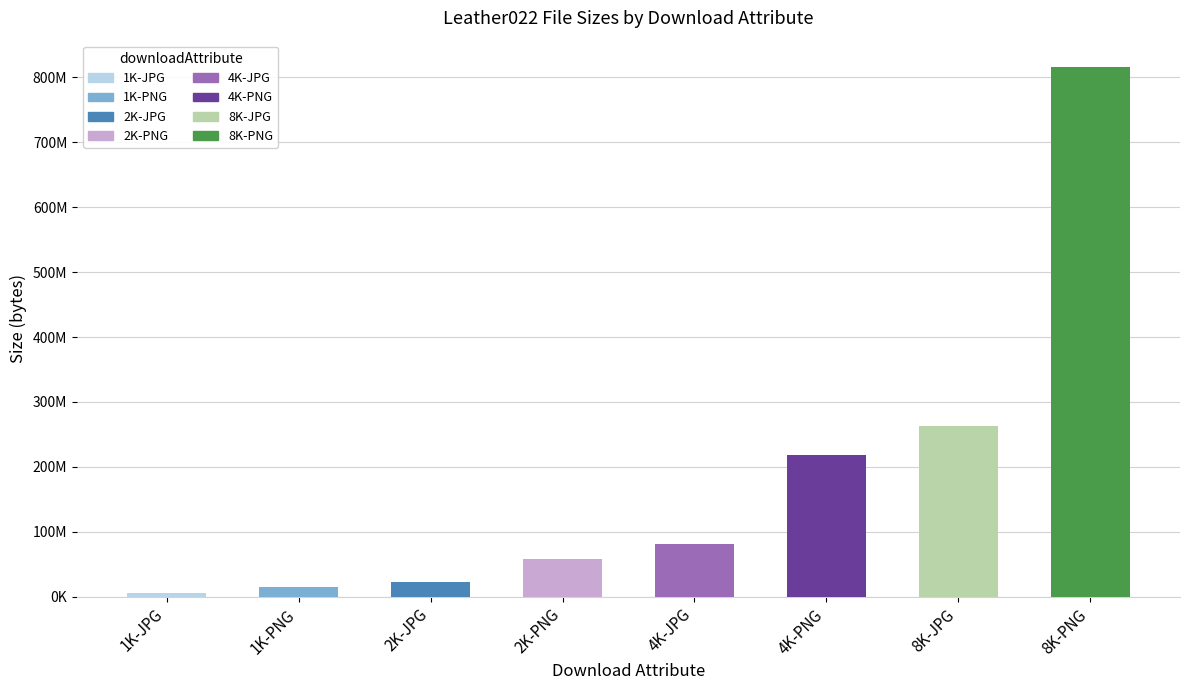

Are the bars horizontal?

No